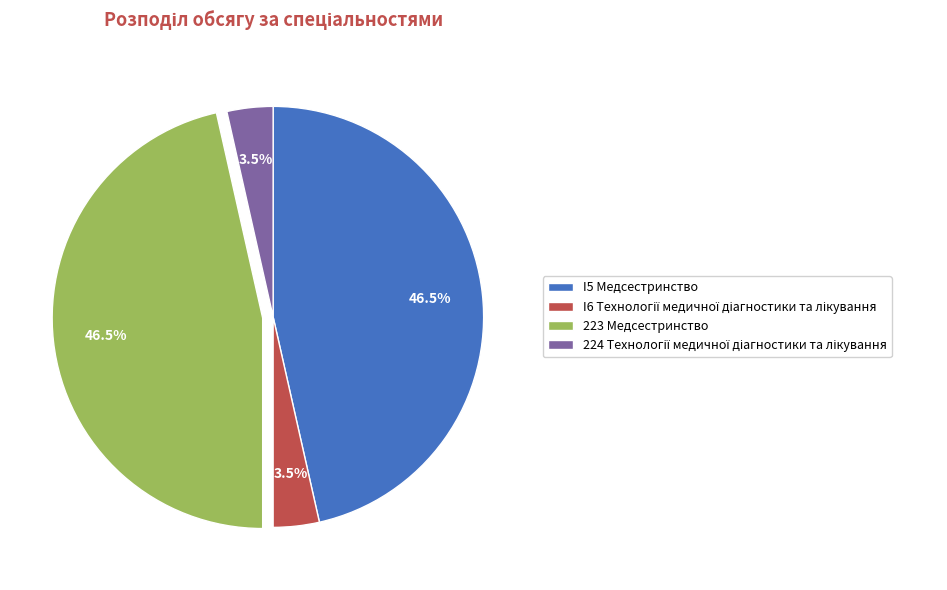

Do 223 Медсестринство and I5 Медсестринство together represent more than half of the pie?

Yes